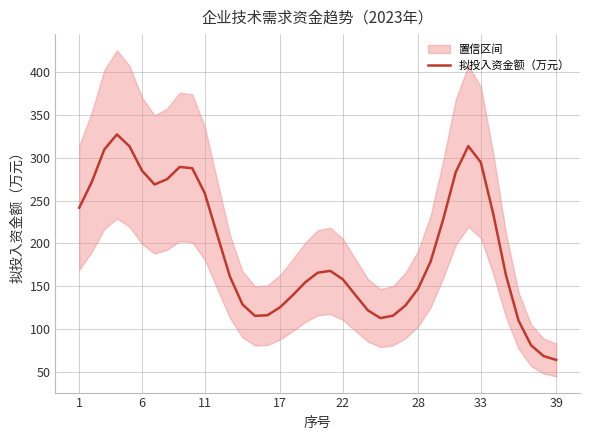

Is this an area chart (filled region under the line)?

No